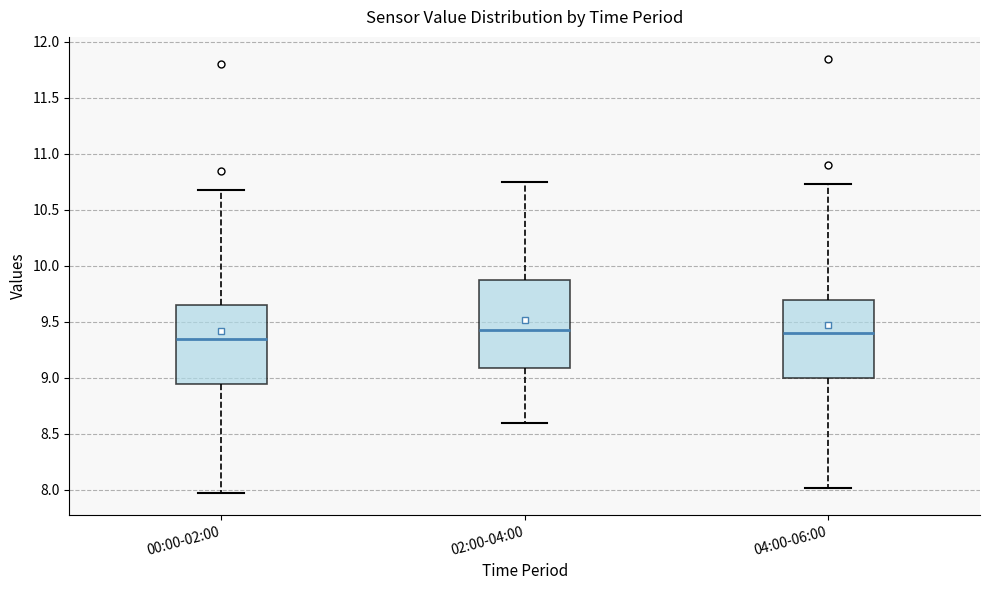

Comparing the boxes themselves (not the whiskers), which one is the tallest?

02:00-04:00